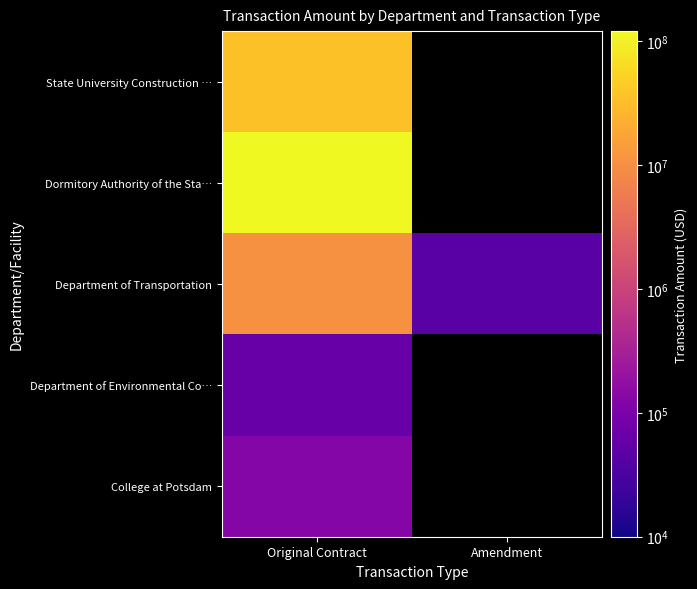

Count the number of data series in this chart.

5